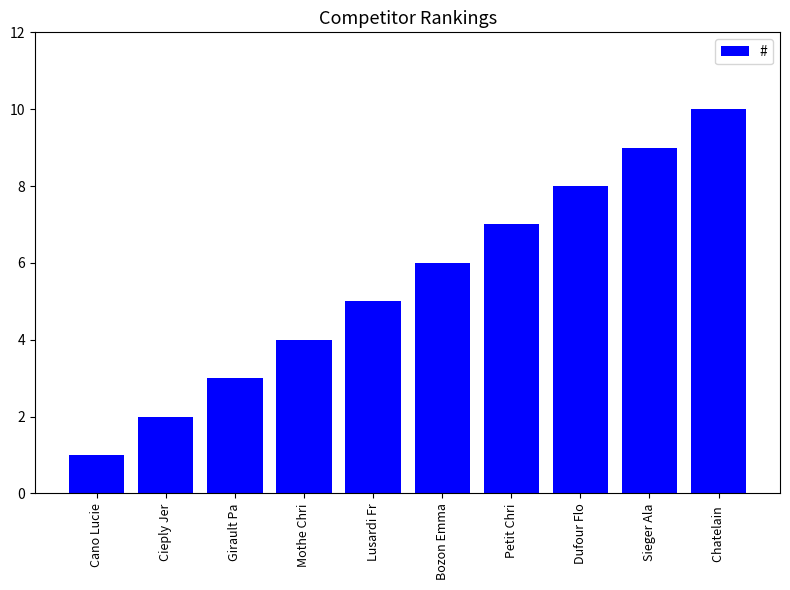

Rank the categories by value from lowest to highest.

Cano Lucie, Cieply Jer, Girault Pa, Mothe Chri, Lusardi Fr, Bozon Emma, Petit Chri, Dufour Flo, Sieger Ala, Chatelain 